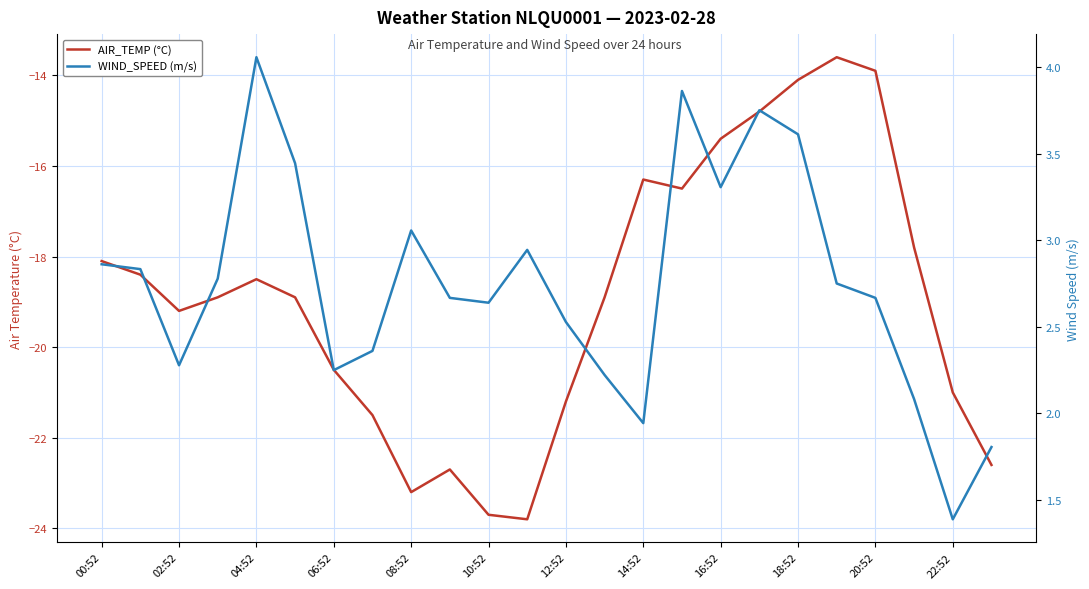

Does the chart display data point markers on the line(s)?

No